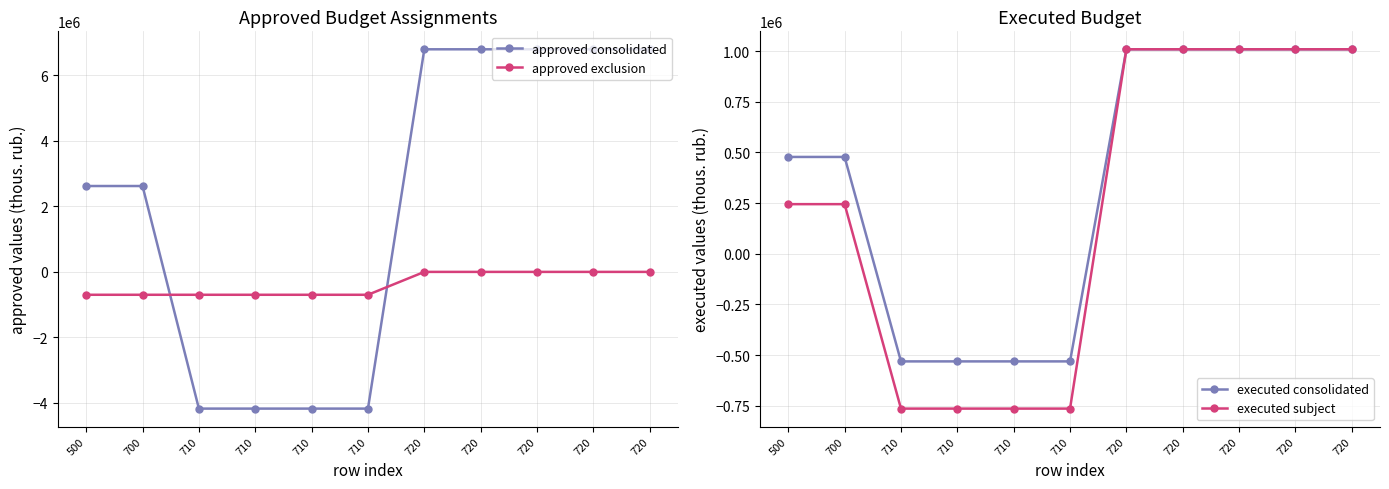

Is it true that approved consolidated equals 10217487.8 at 720?

False